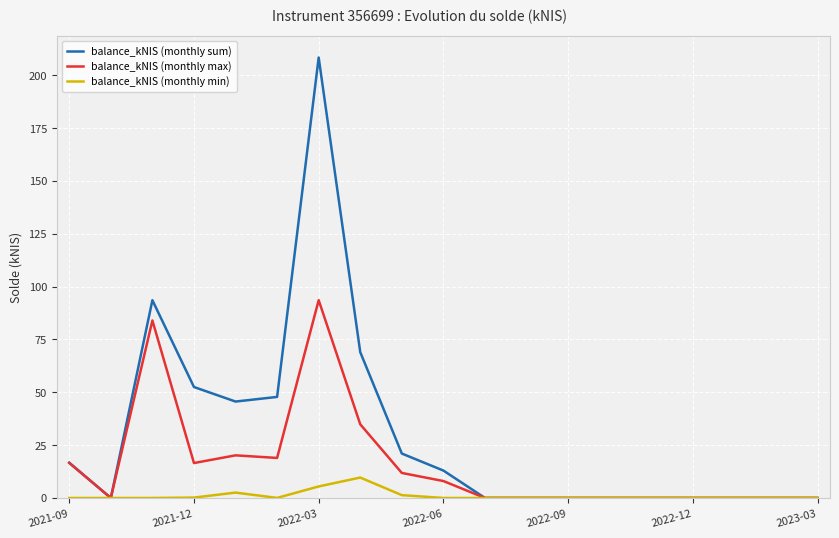

Which series has the widest spread of values?

balance_kNIS (monthly sum)